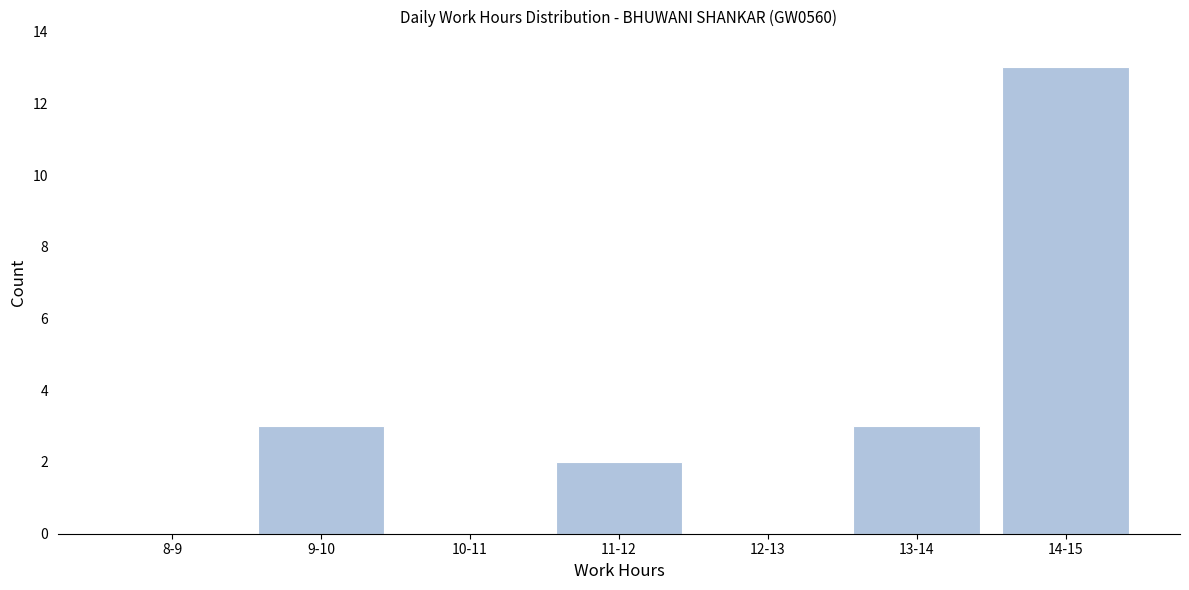

Reading left to right, list all the values displayed in this chart.

8-9=0	9-10=3	10-11=0	11-12=2	12-13=0	13-14=3	14-15=13